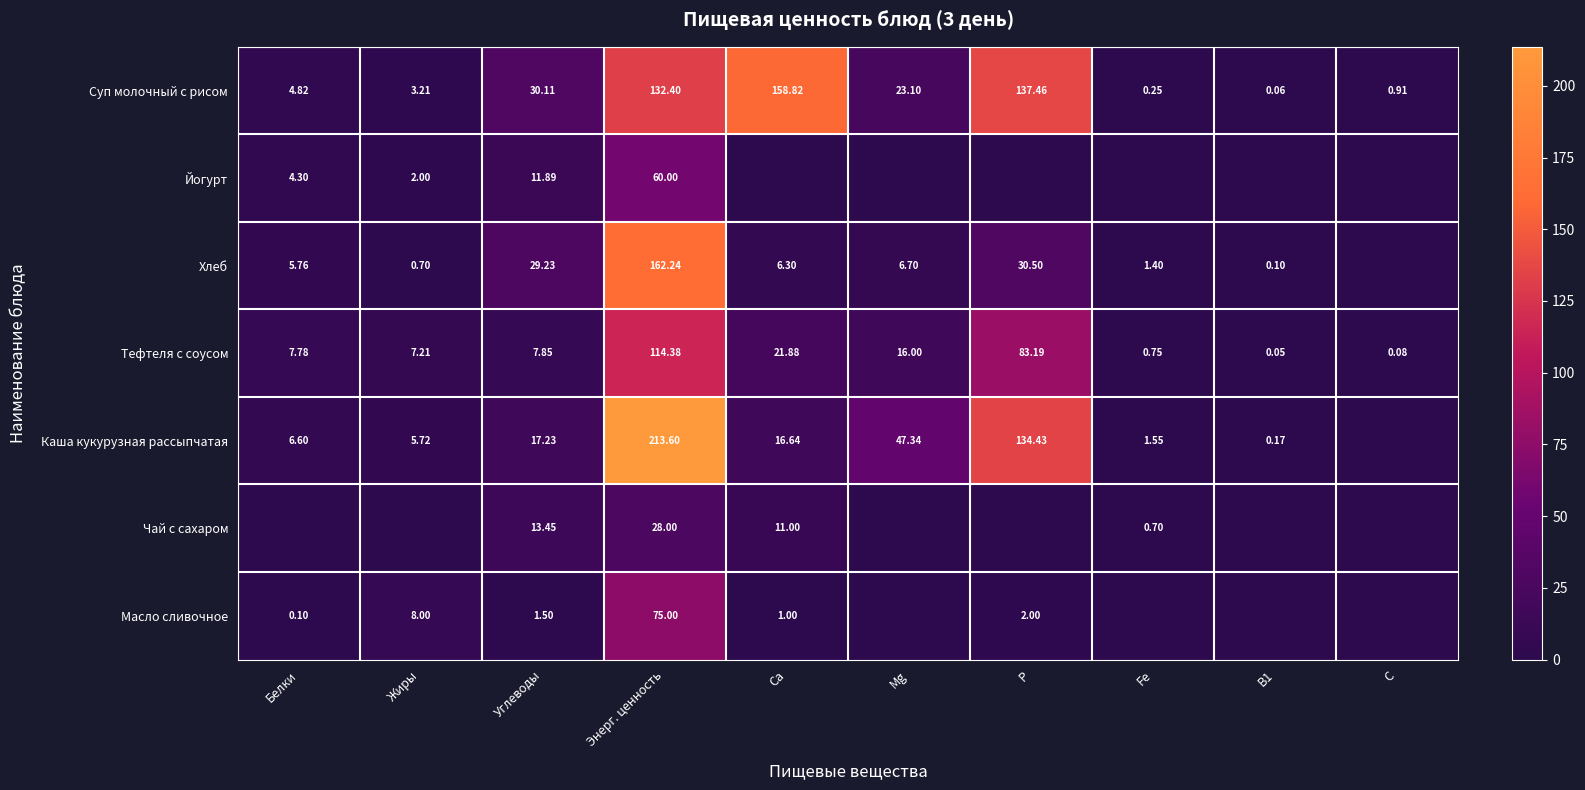

Rank the categories by Йогурт value from highest to lowest.

Энерг. ценность, Углеводы, Белки, Жиры, Са, Mg, Р, Fe, В1, С